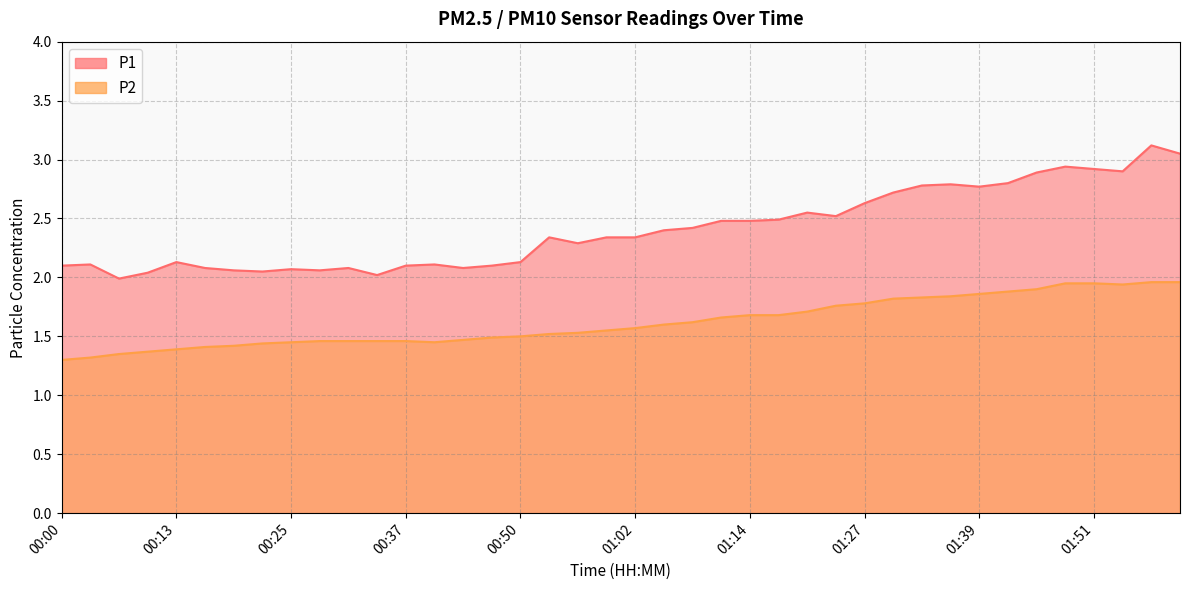

What is the total value across all series at 00:19?

3.5